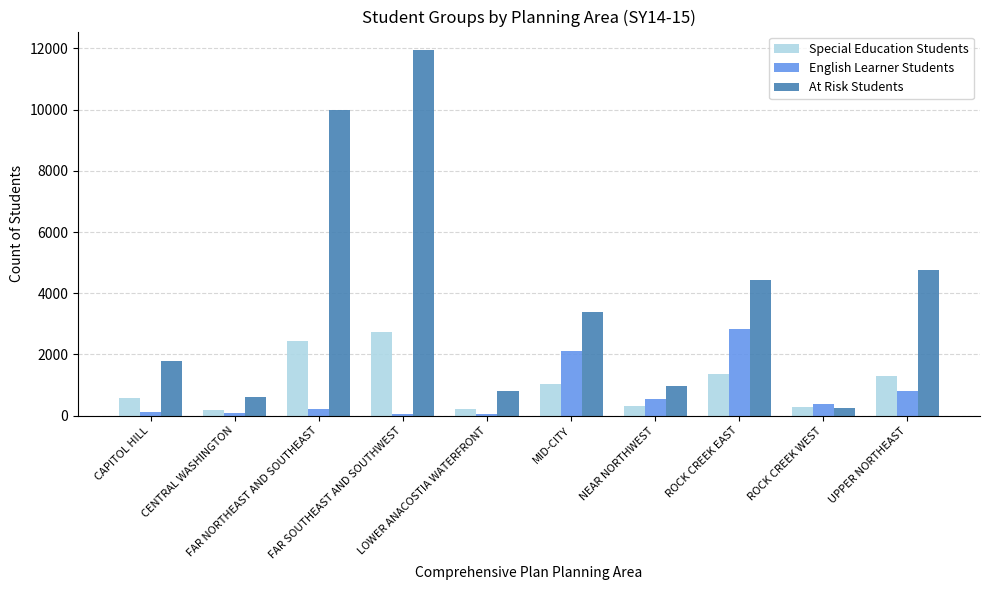

Which series has the largest total across all categories?

At Risk Students